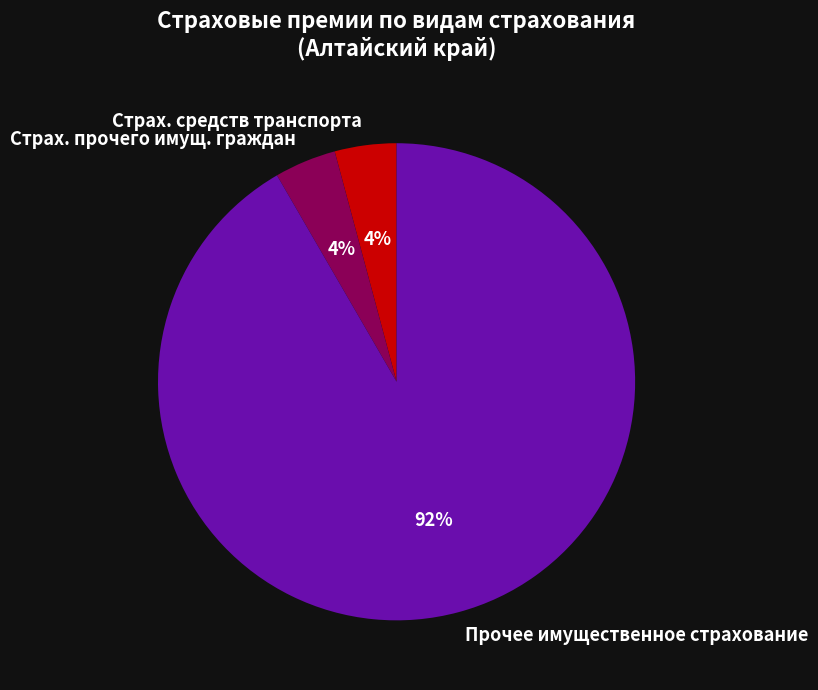

Is there a majority slice in this chart?

Yes